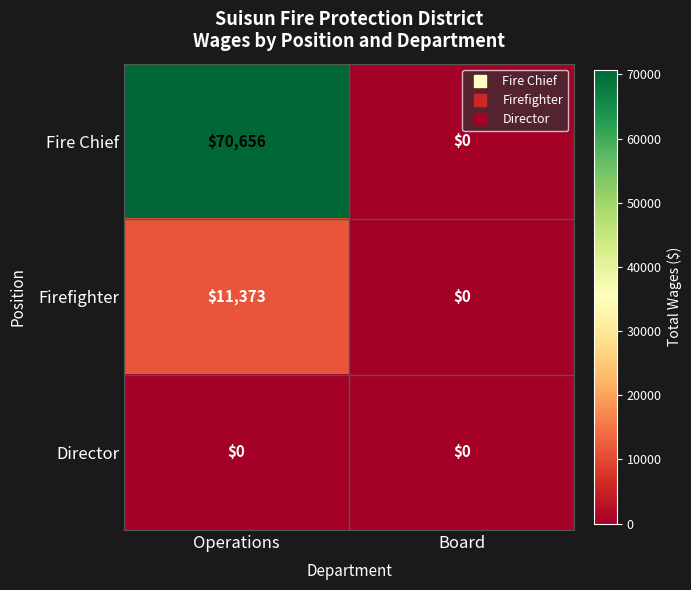

At which label does Fire Chief reach its minimum?

Board